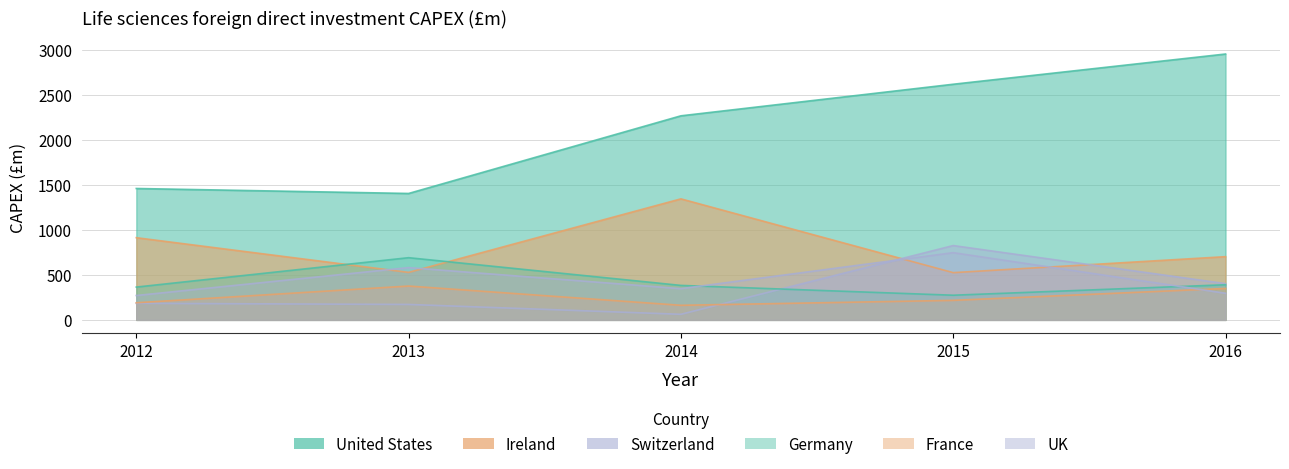

Where is the first local maximum for Switzerland?

2015